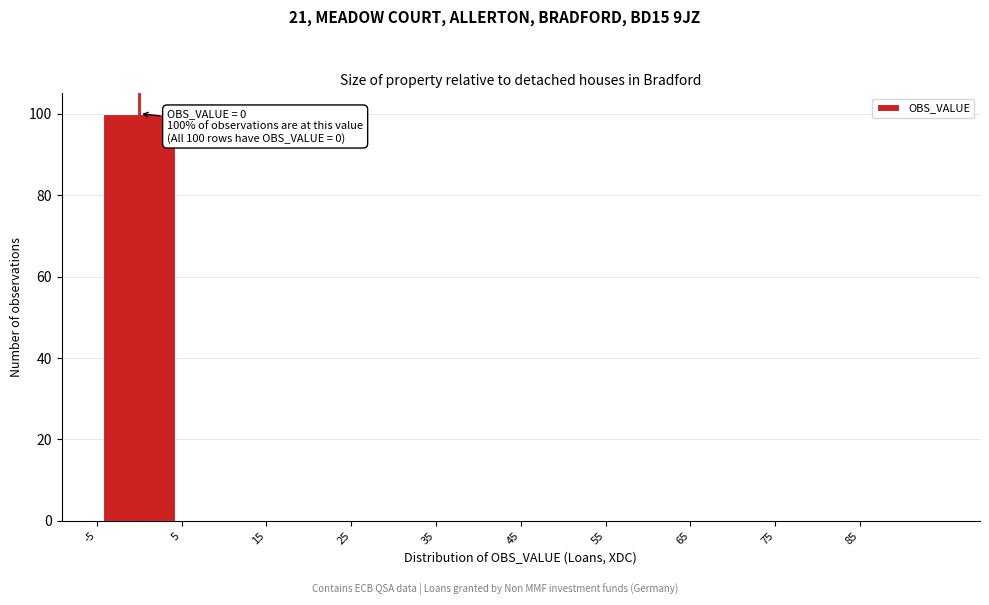

Over which range of the x-axis is the bar tallest?

-5 to 5